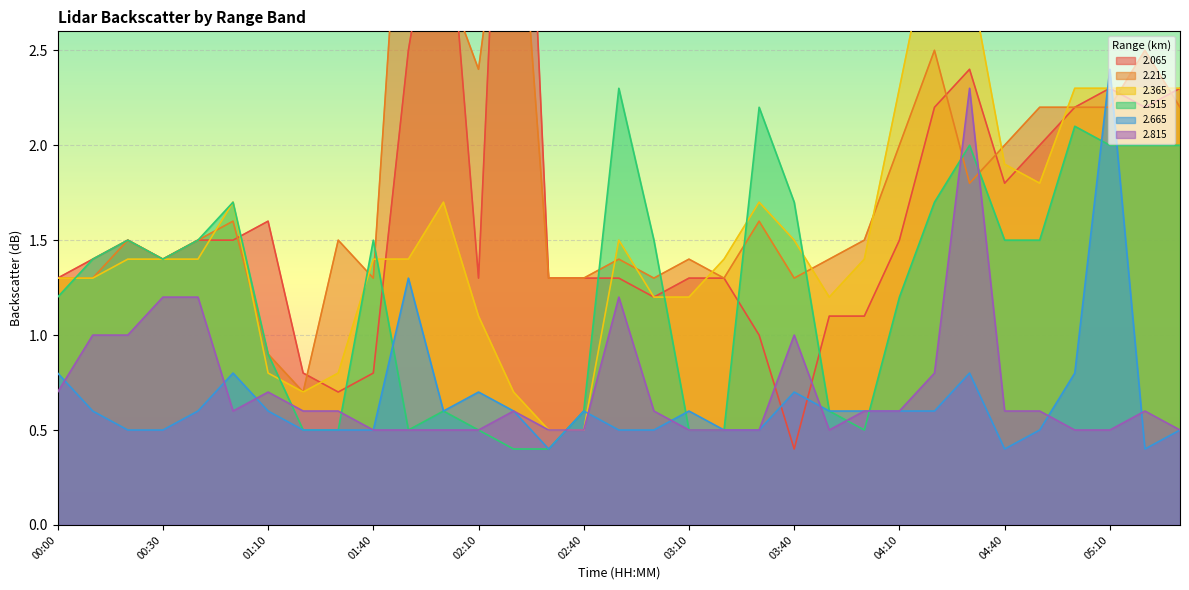

Which series has the largest range (max minus min)?

  2.065